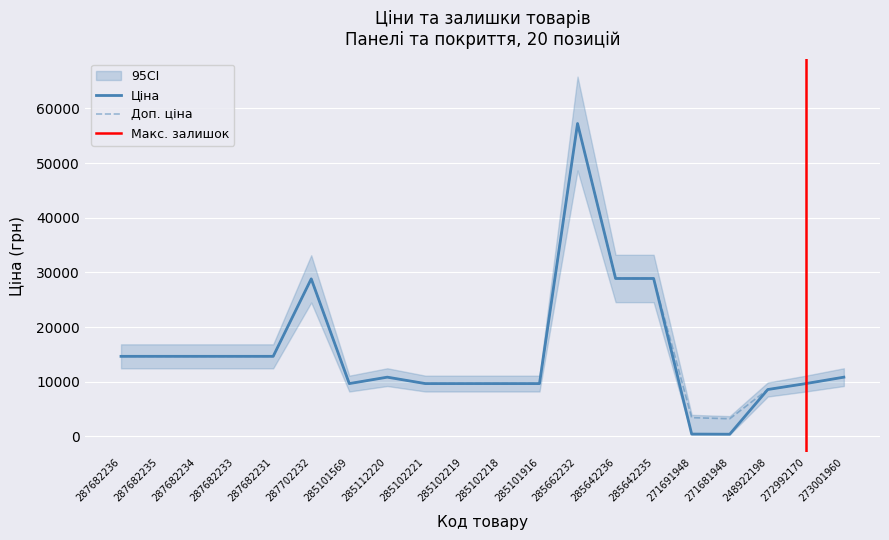

What is the smallest value displayed?

403.6